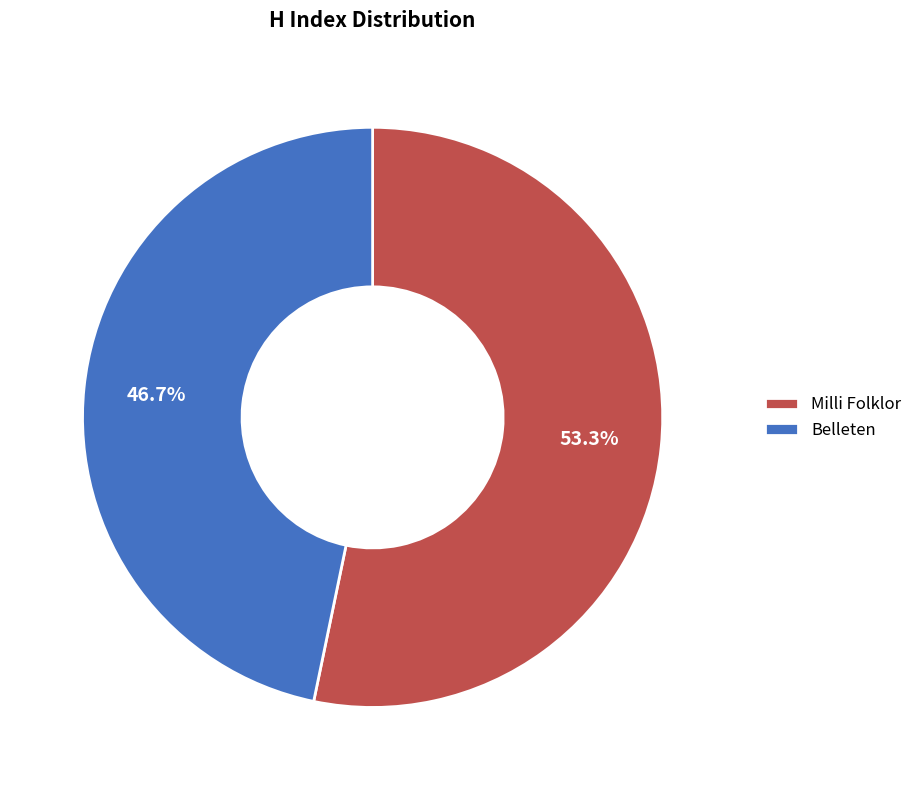

To the nearest percent, what is the difference between the Belleten and Milli Folklor slice percentages?

7%